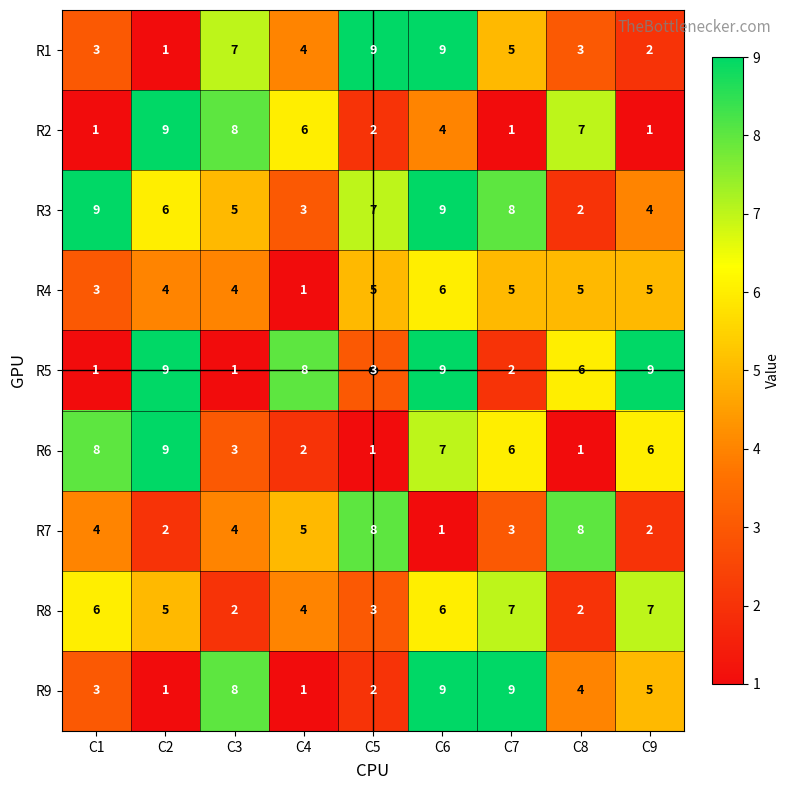

Is it true that R5 equals 3 at C5?

True